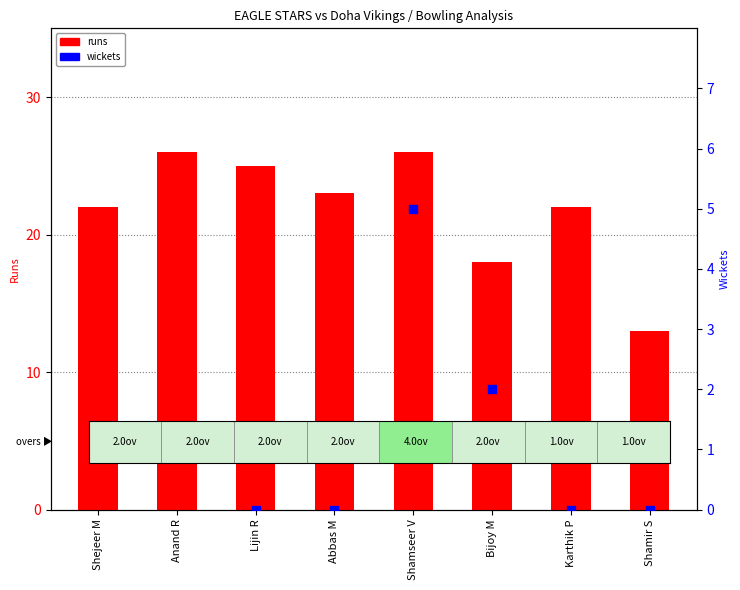

Which series reaches the minimum Y coordinate?

wickets